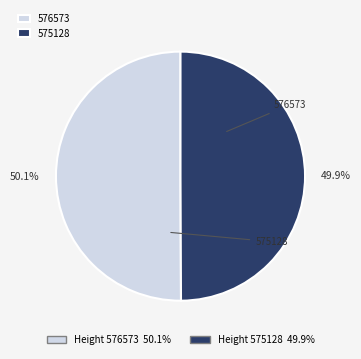

Which category has the biggest portion of the pie?

576573